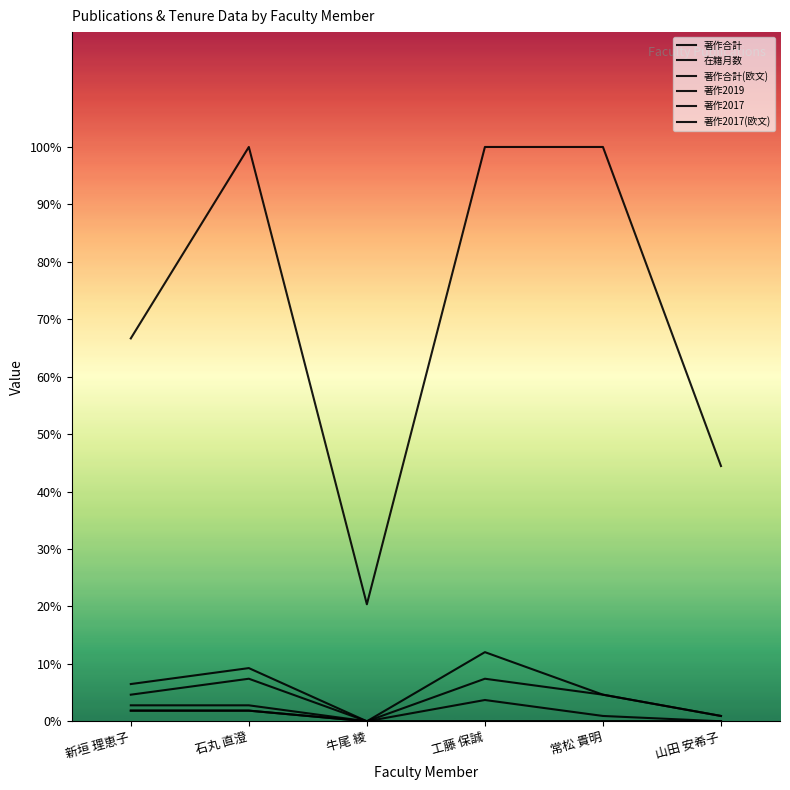

Rank the categories by 著作2019 value from lowest to highest.

牛尾 綾, 山田 安希子, 新垣 理恵子, 常松 貴明, 石丸 直澄, 工藤 保誠